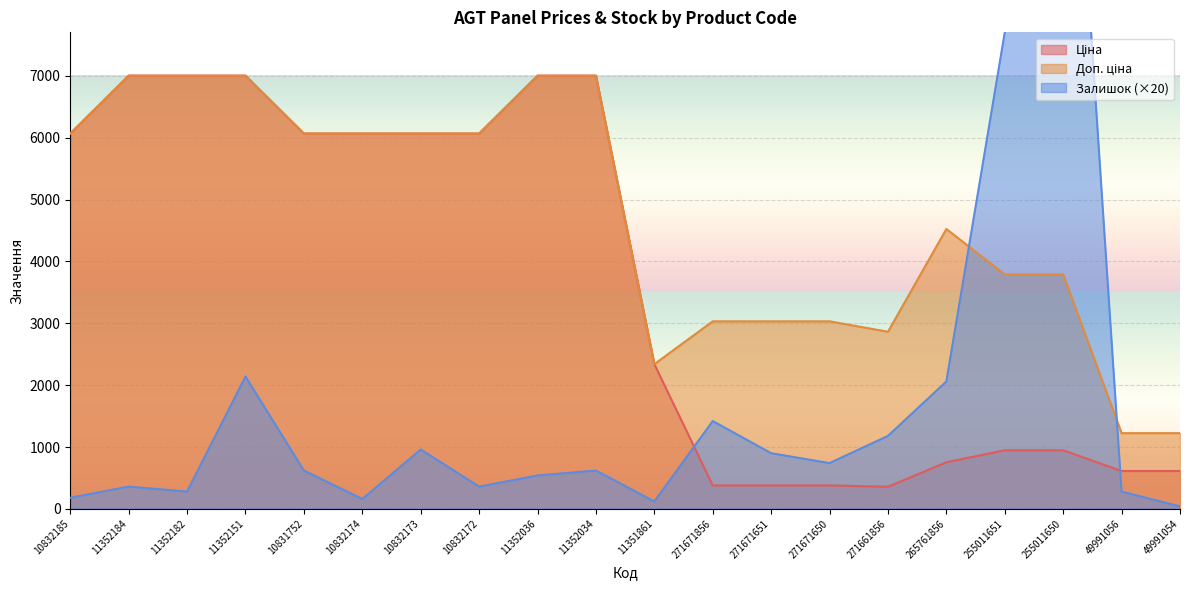

How many lines are shown in the chart?

3